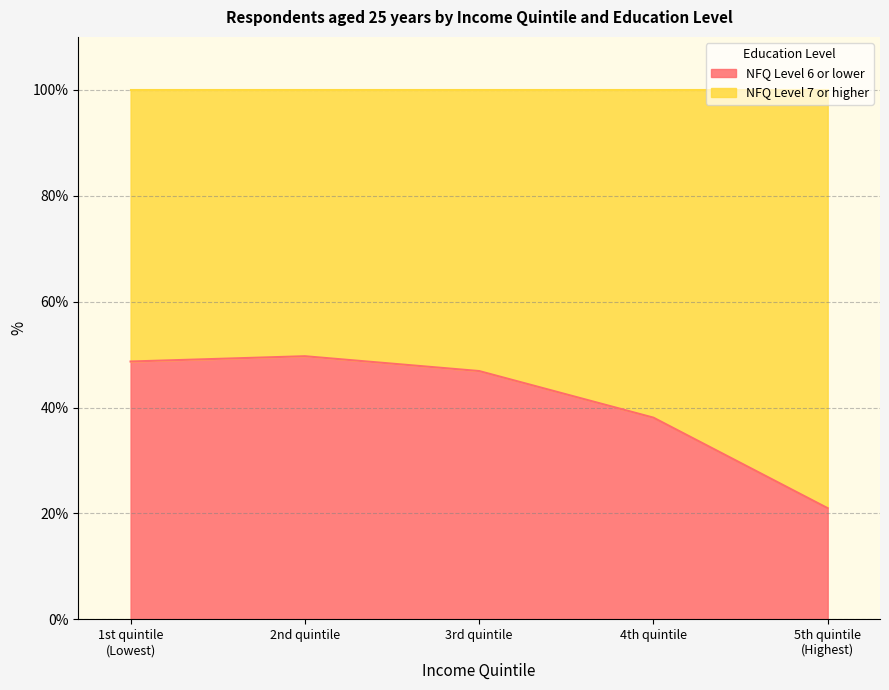

What value does the data have at 2nd quintile?

49.7